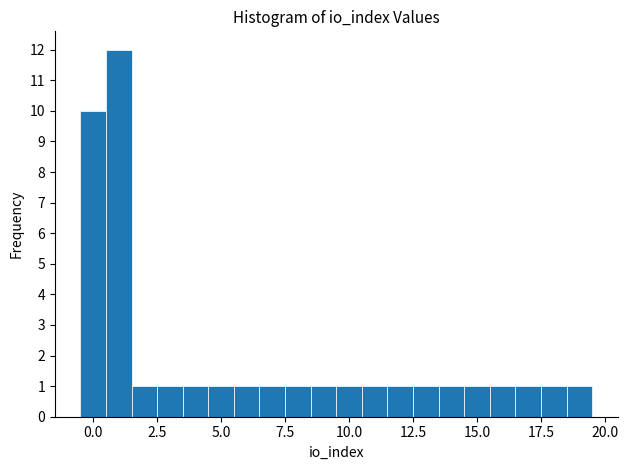

Around what value on the x-axis is the tallest bar? Give the approximate position of its centre, as read against the axis.

1.0